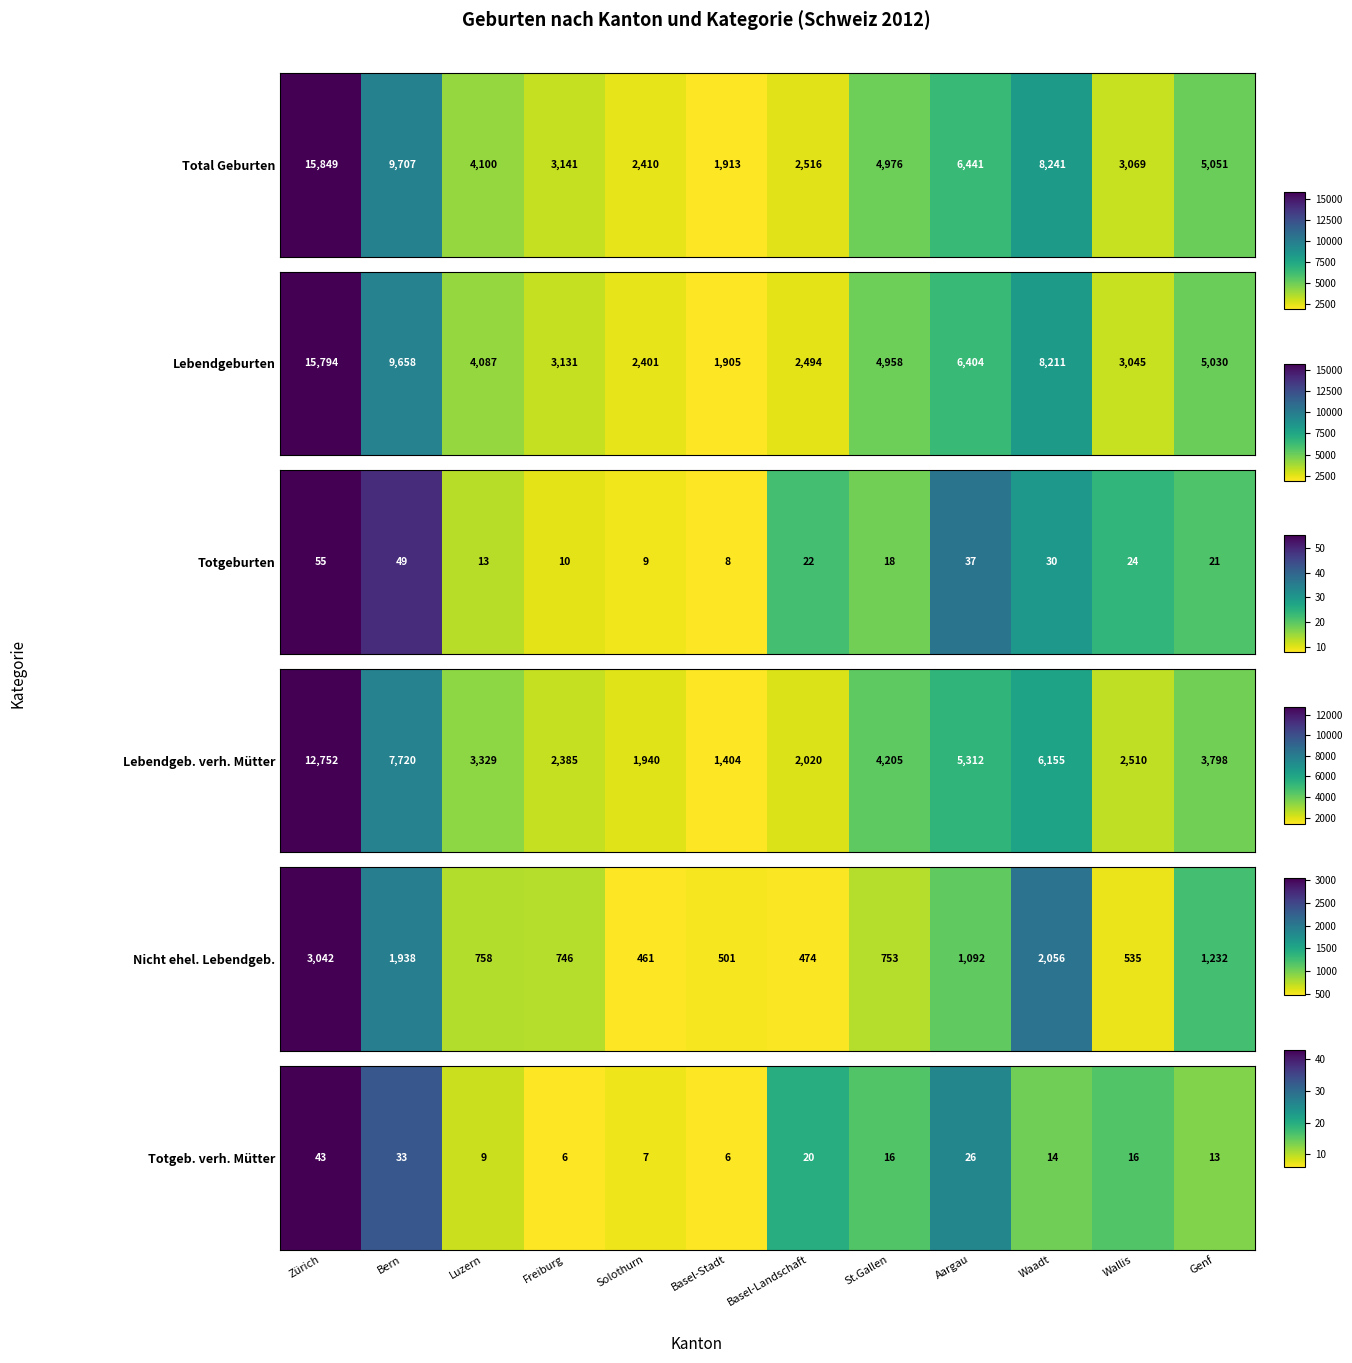

At which category does the chart reach its peak across all series?

Zürich